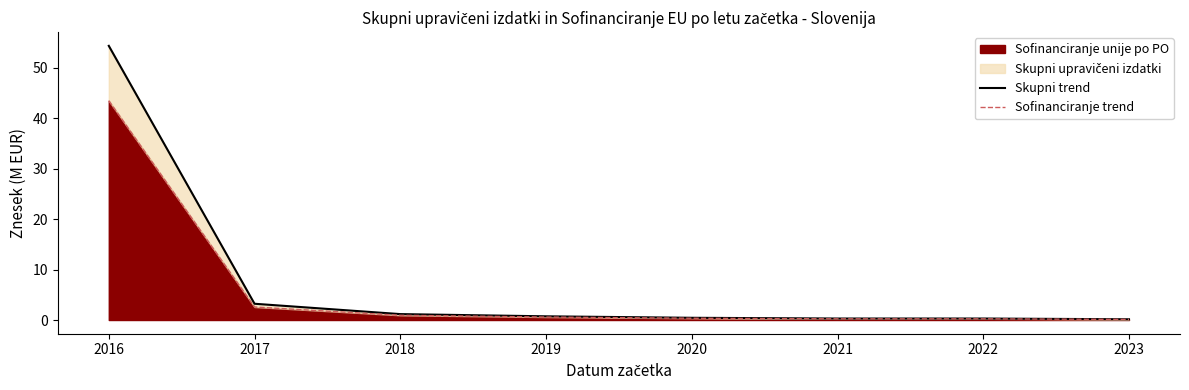

The Skupni trend series shows 0.1 at 2023. True or false?

True